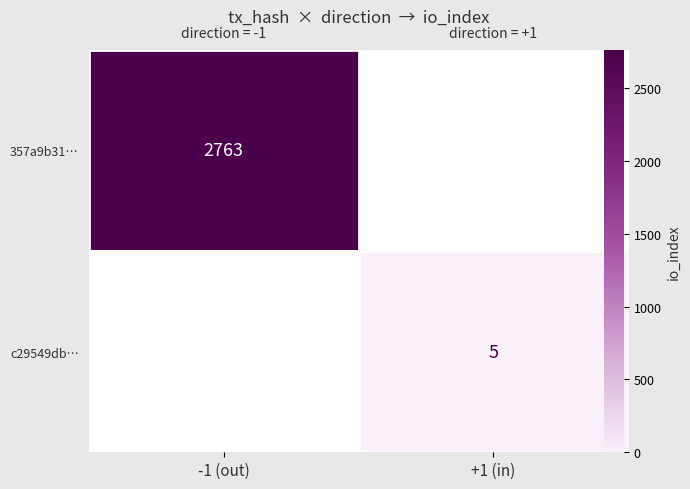

Between +1 (in) and -1 (out), which is larger?

-1 (out)